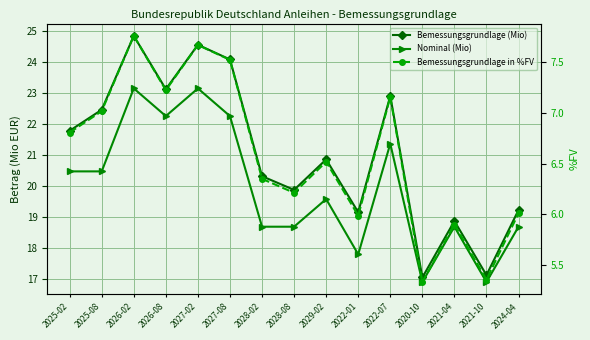

At which category does Bemessungsgrundlage (Mio) reach its first local peak?

2026-02